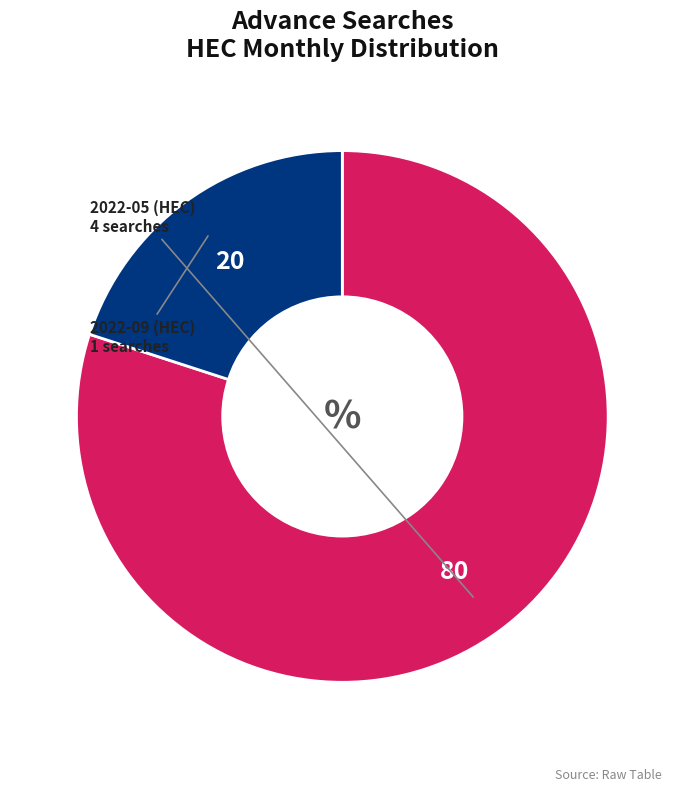

Count the number of slices in the pie.

2